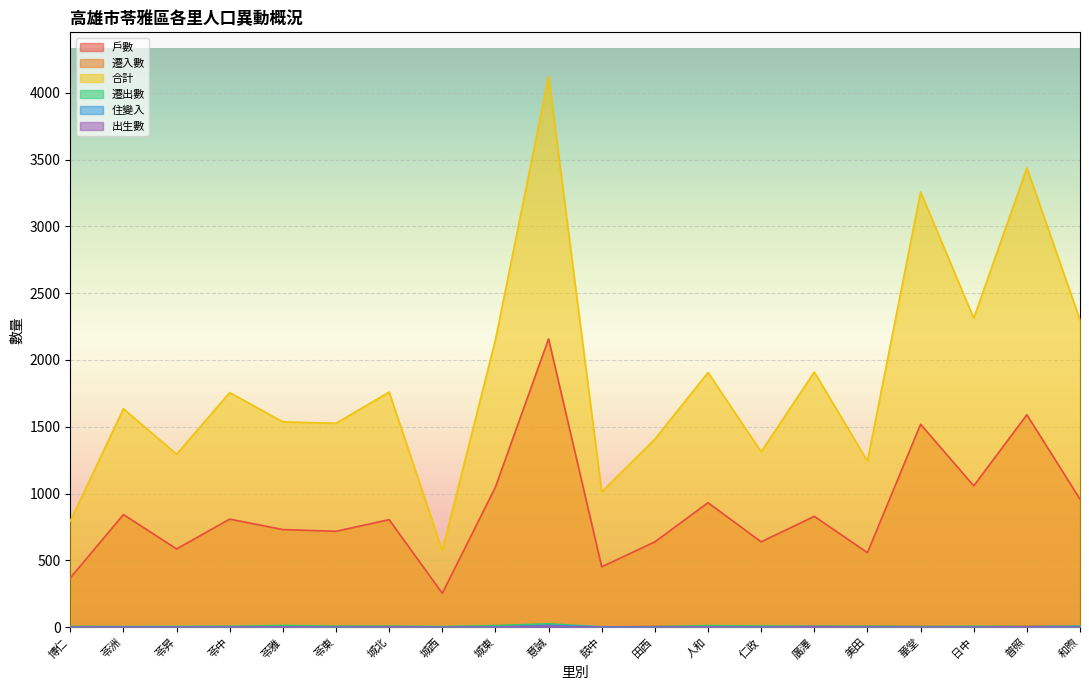

How many values in the 合計 series are below 1756?

10